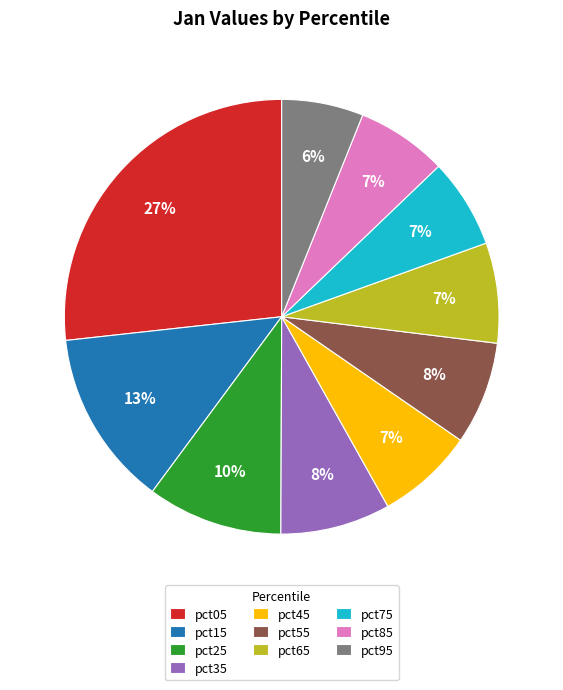

Which slice is the smallest?

pct95